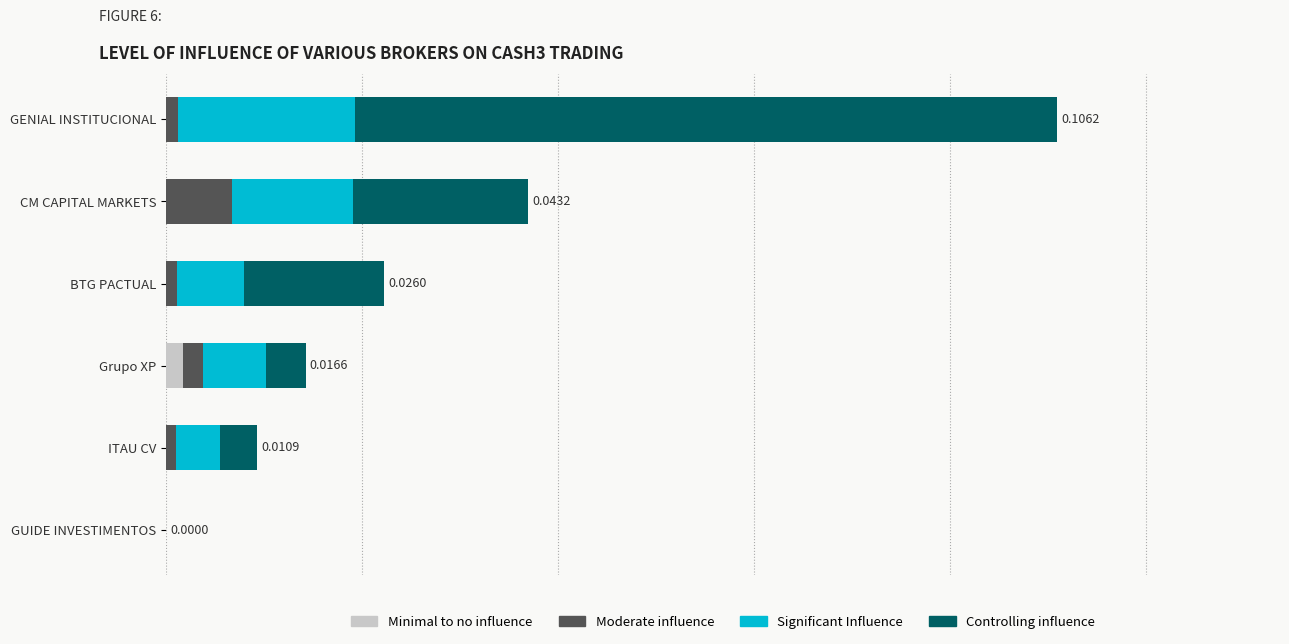

What are all the series names shown in the legend?

Minimal to no influence, Moderate influence, Significant Influence, Controlling influence